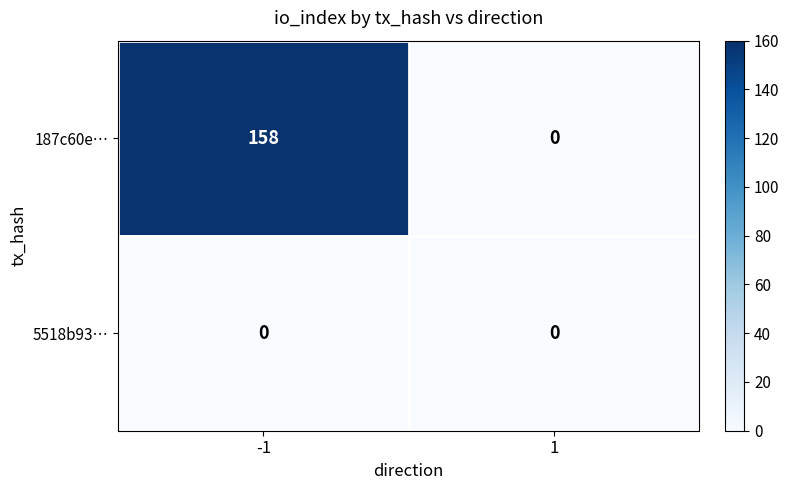

At how many categories does at least one series exceed 35?

1